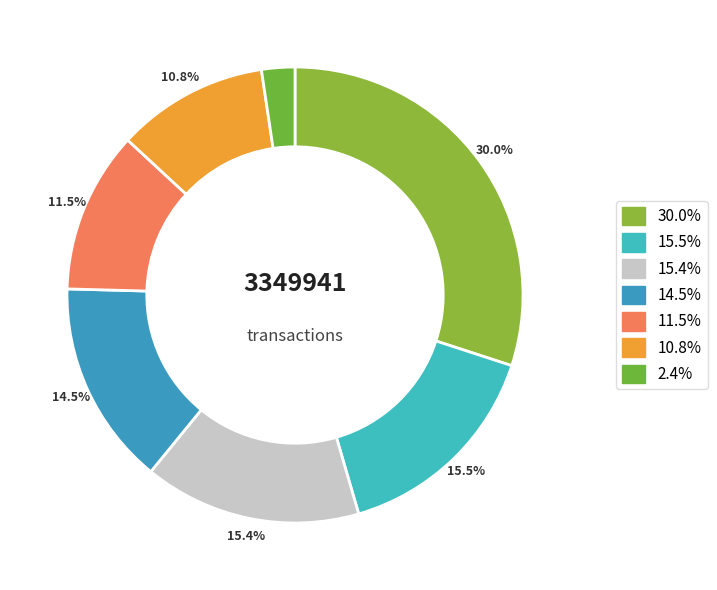

How many segments does this pie chart have?

7